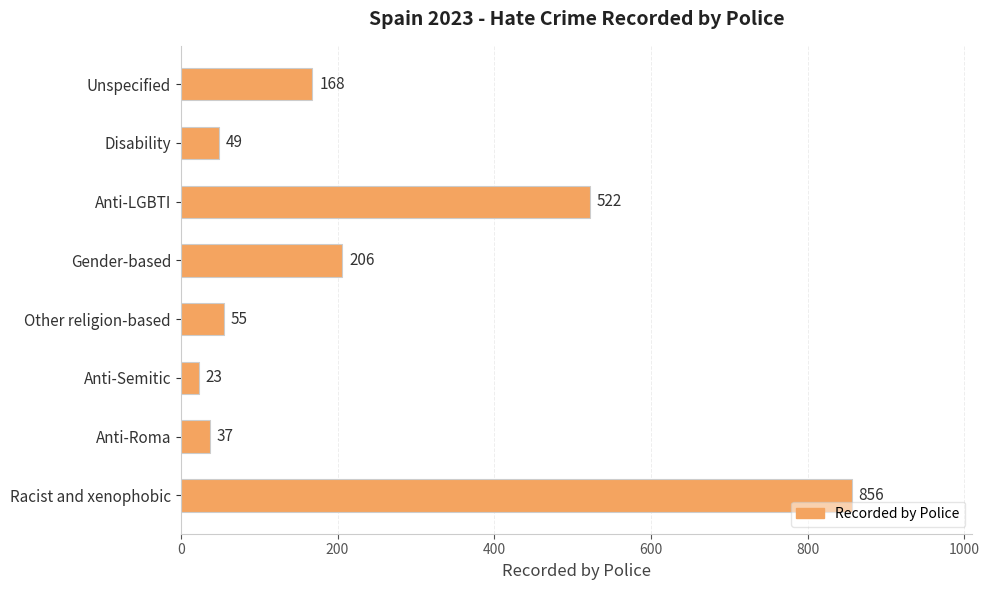

How many data points are less than 168?

4